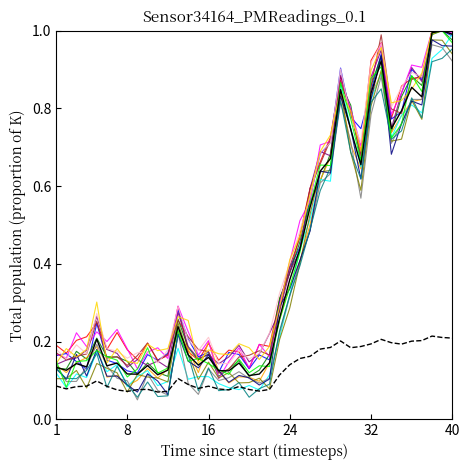

Does the chart display data point markers on the line(s)?

No